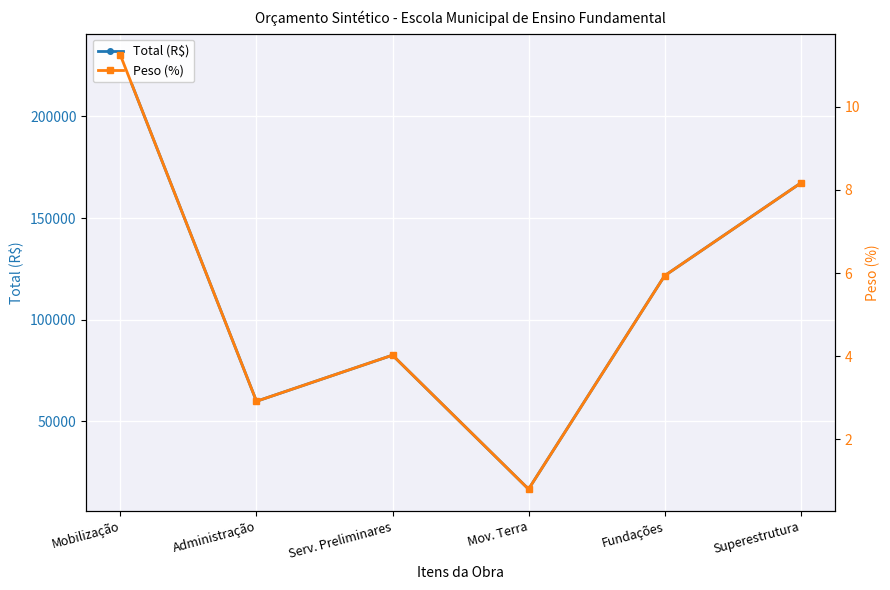

What is the value of the Total (R$) point at the 3rd from the left?

82448.4